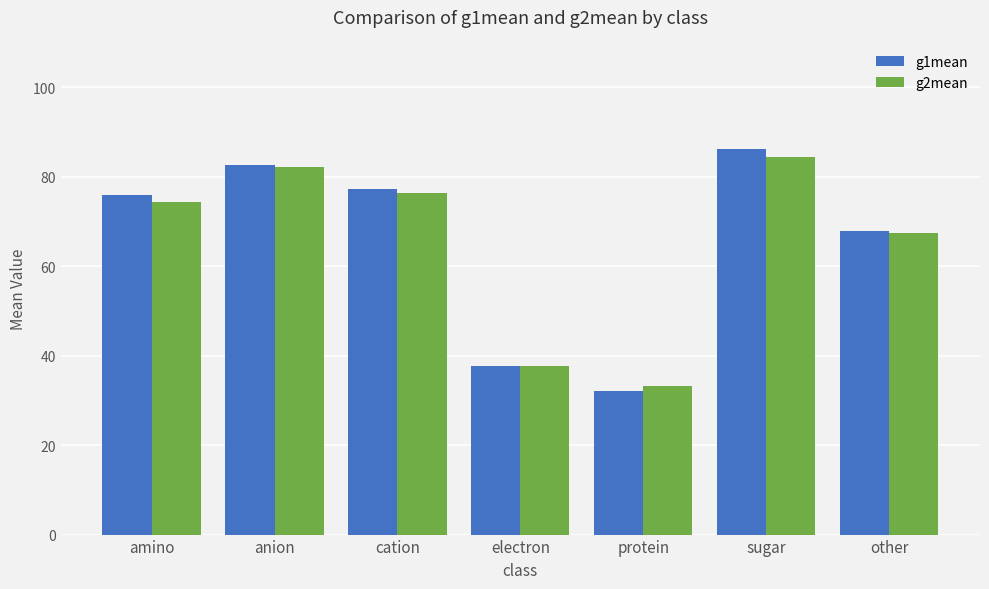

At which label is g1mean closest to 59?

other